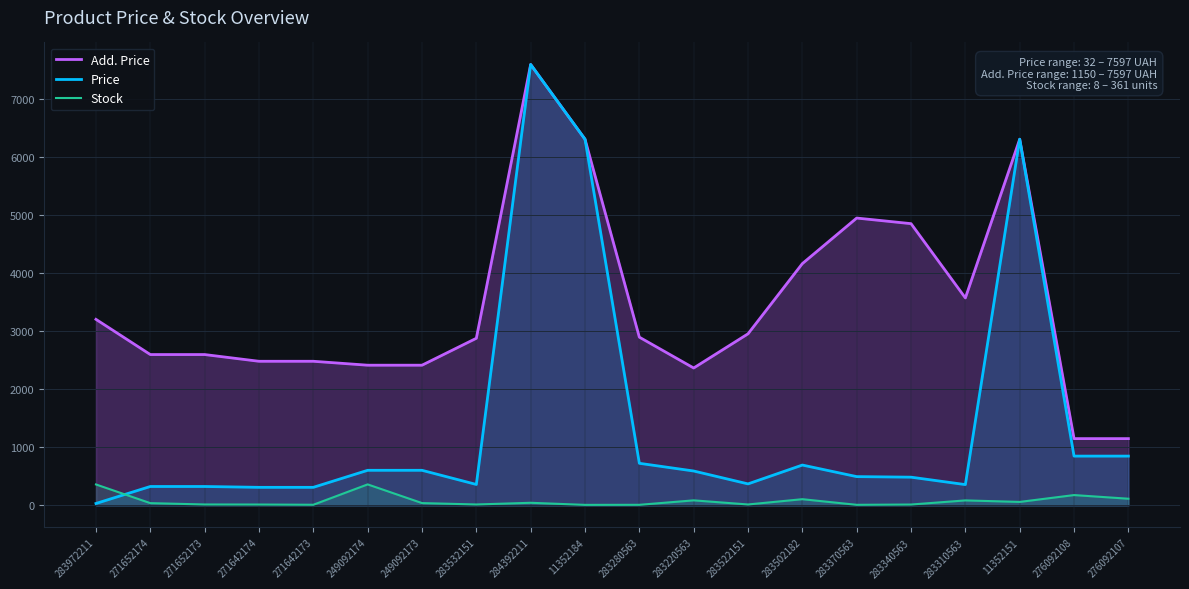

In Stock, how many points are higher than both neighbors (excluding endpoints)?

6